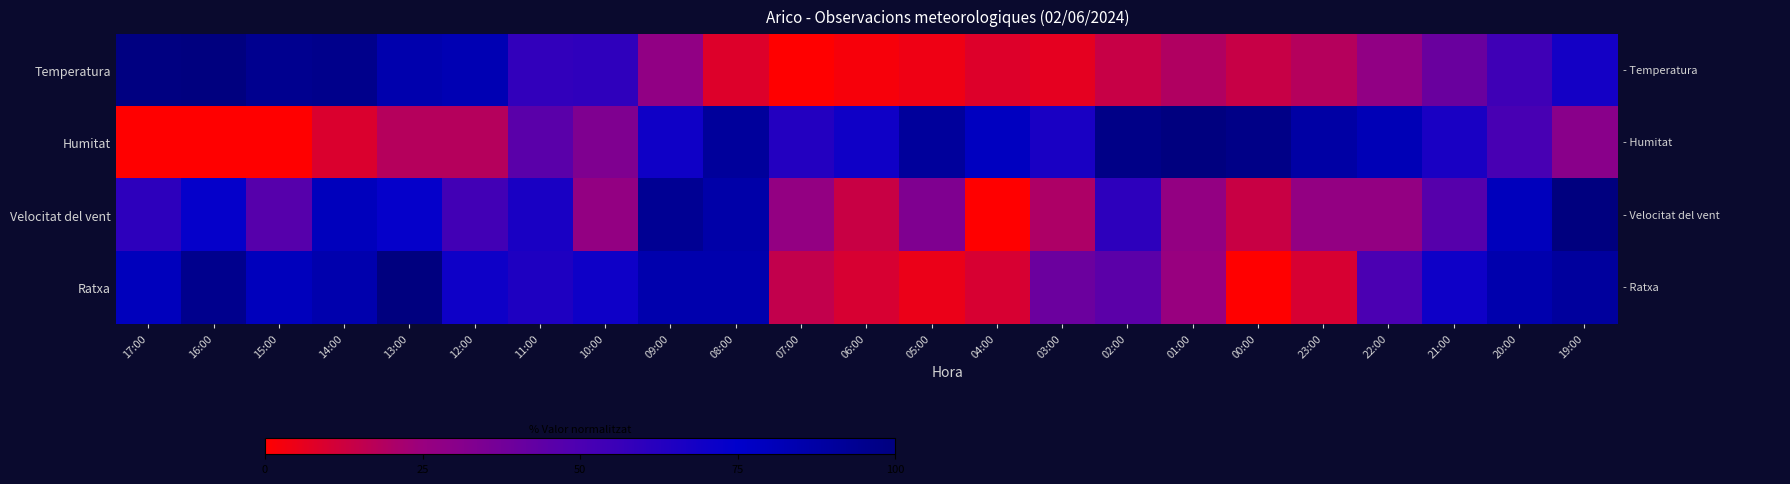

Which label corresponds to the largest value in the chart?

16:00